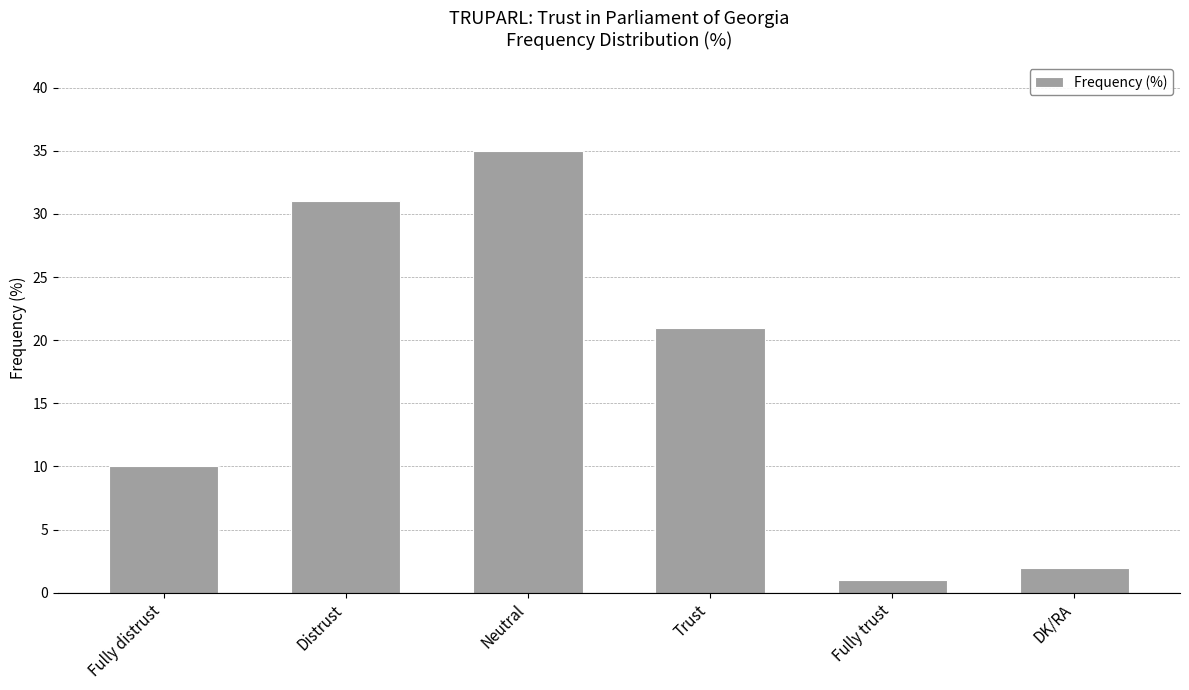

List the labels in order of value, smallest first.

Fully trust, DK/RA, Fully distrust, Trust, Distrust, Neutral